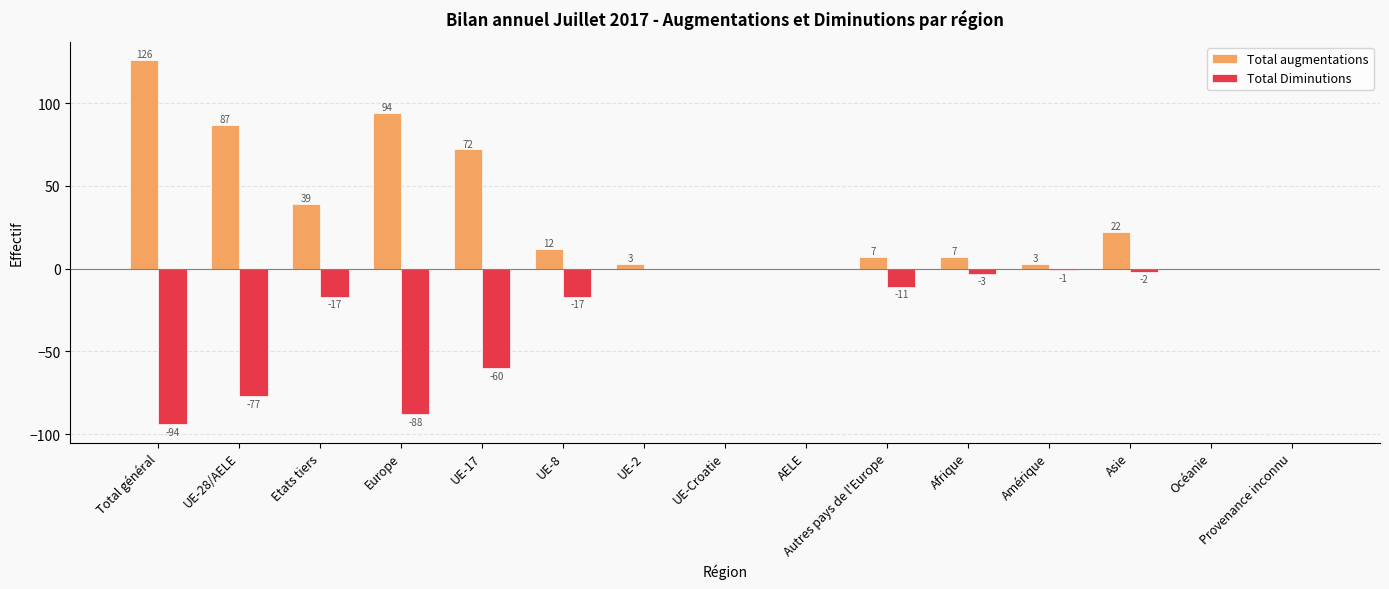

At which label does Total augmentations reach its peak?

Total général